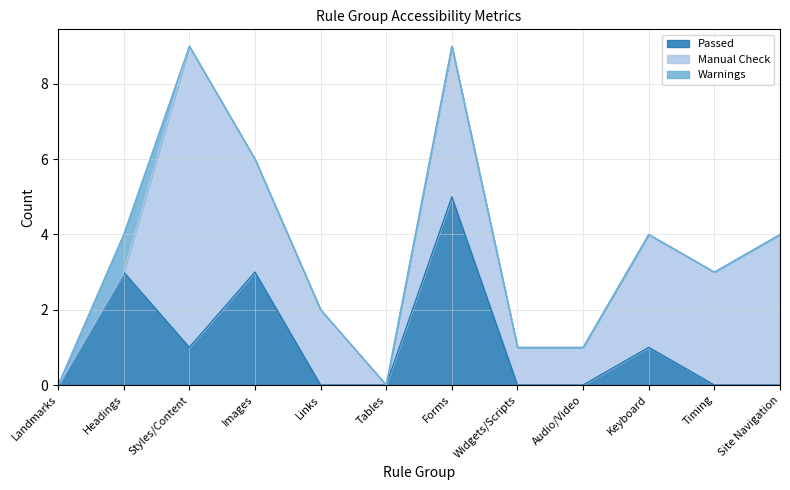

List the labels in order of Manual Check value, smallest first.

Landmarks, Headings, Tables, Widgets/Scripts, Audio/Video, Links, Images, Keyboard, Timing, Forms, Site Navigation, Styles/Content